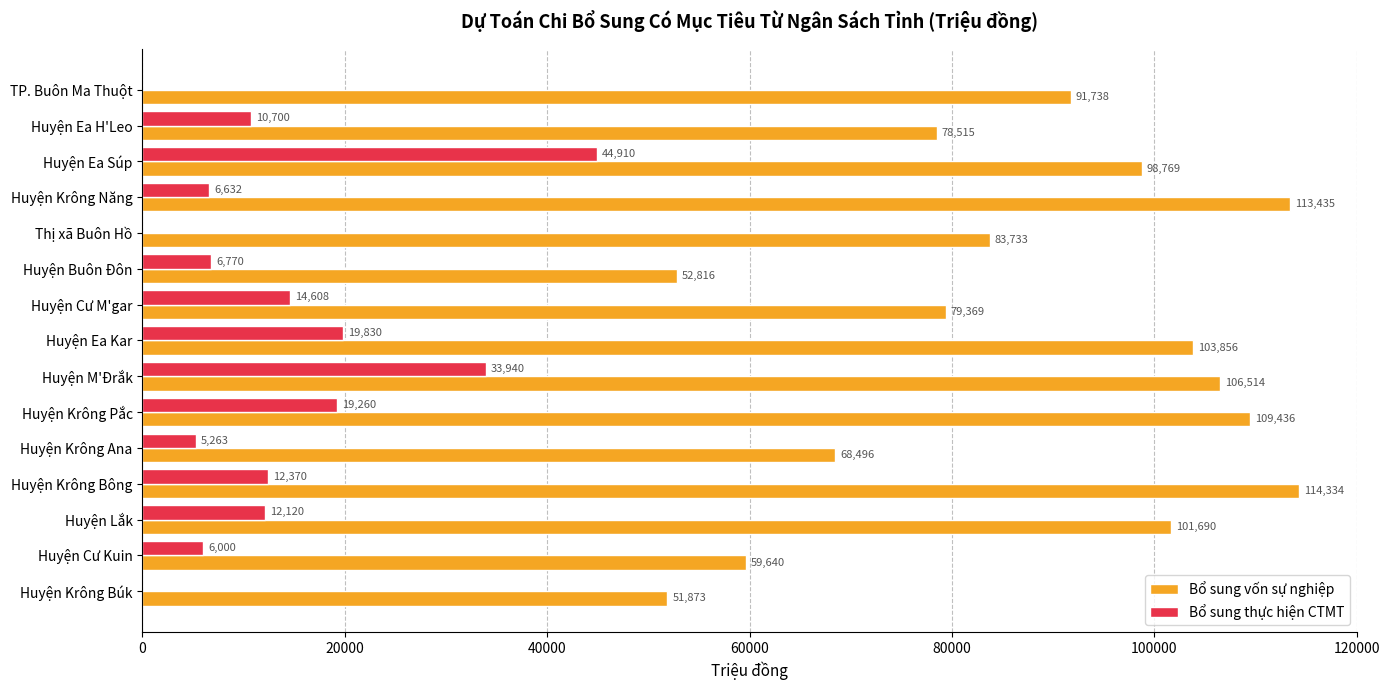

What is the sum of all Bổ sung vốn sự nghiệp values?

1314214